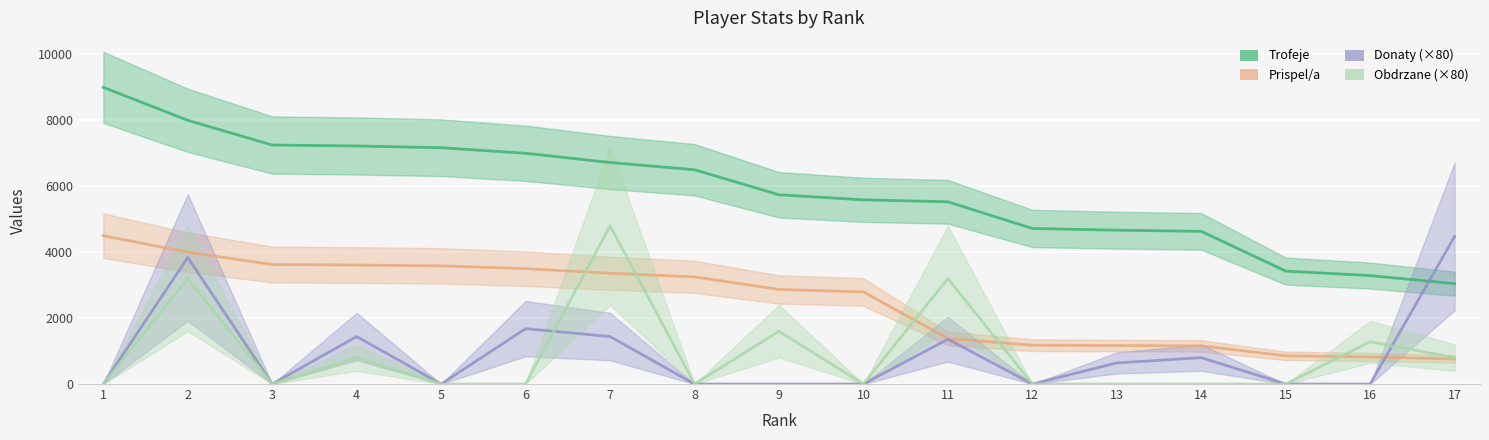

What is the difference between the highest and lowest values at 8?

6500